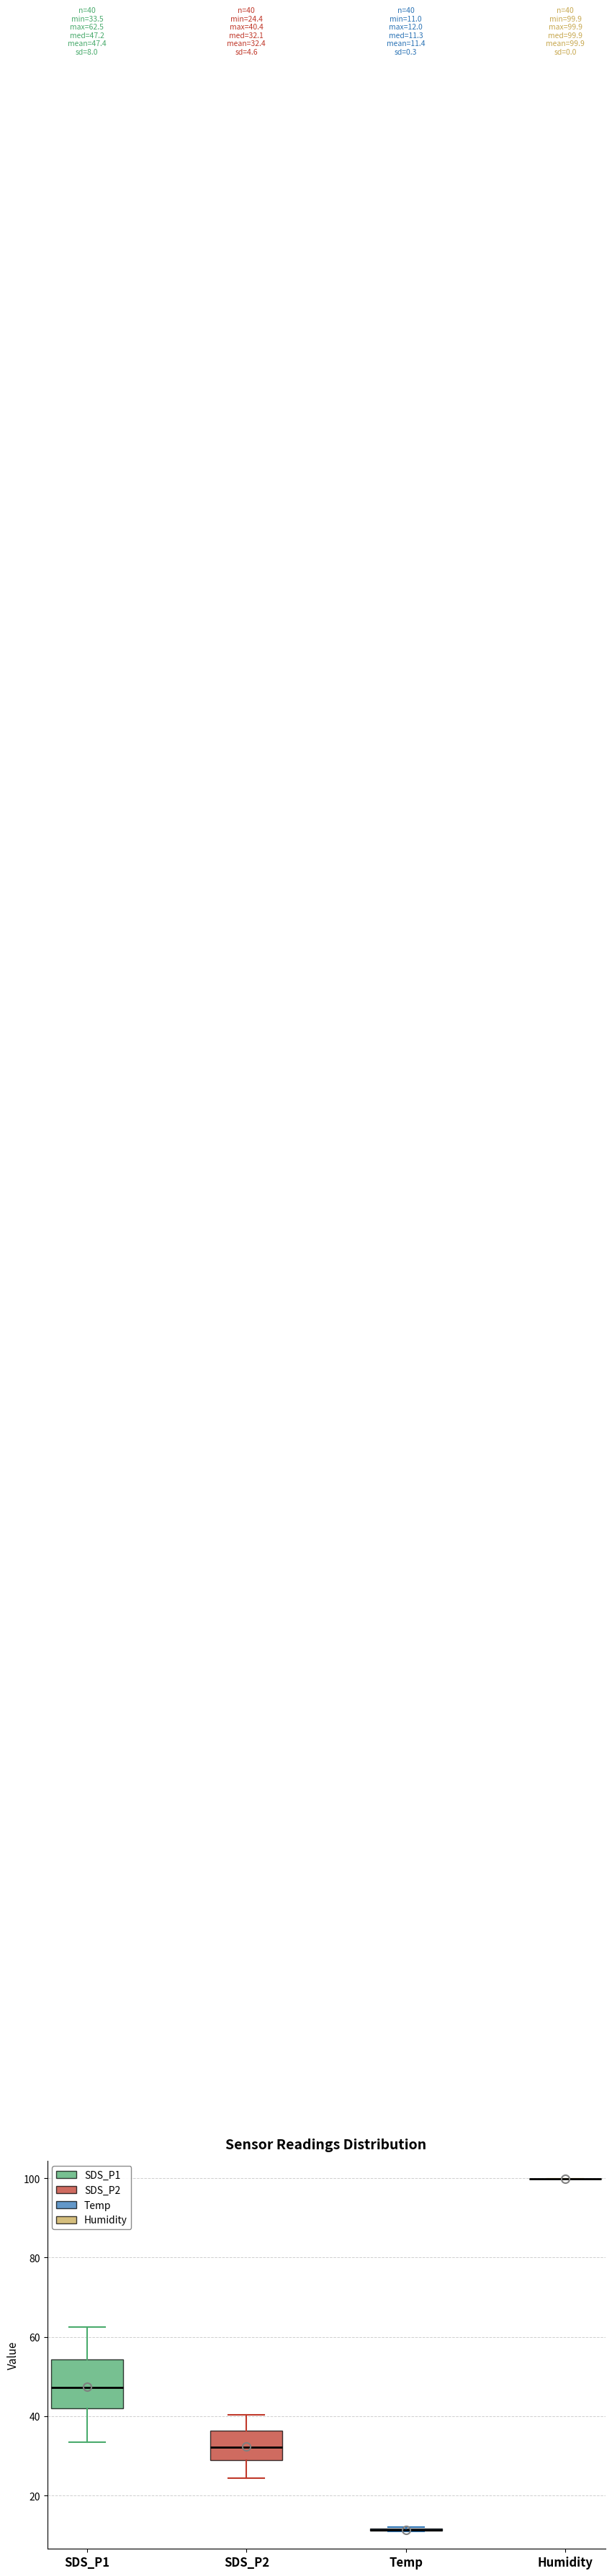

Which box is the tallest, from its lower edge to its upper edge?

SDS_P1